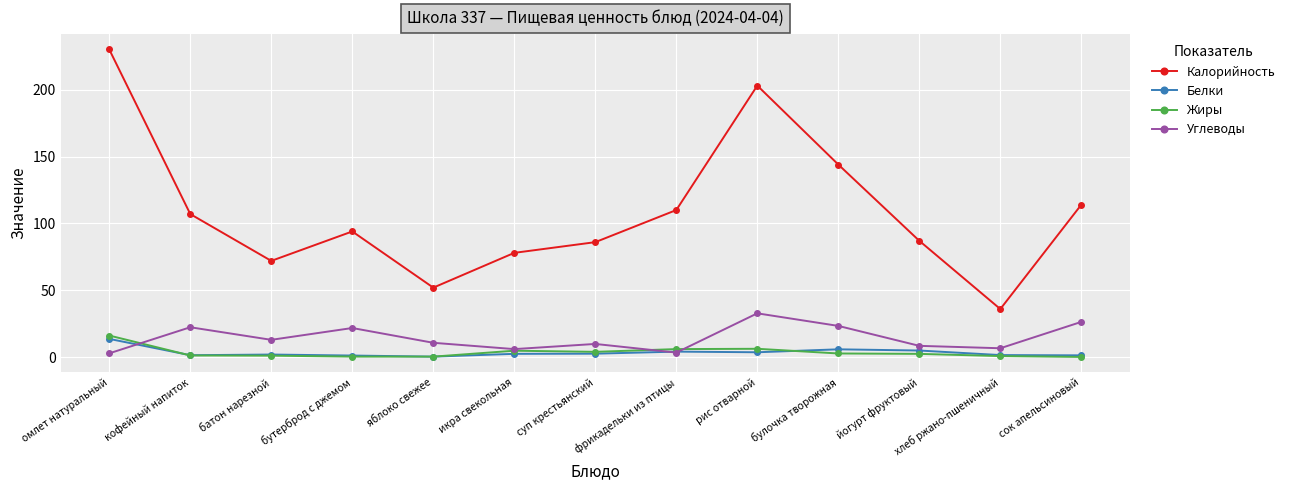

What is the approximate value of Калорийность at булочка творожная?

144.0